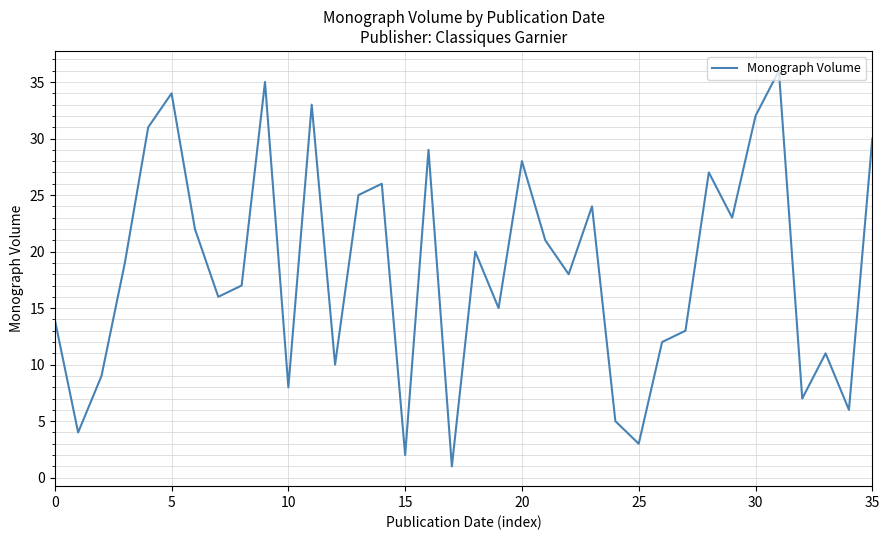

What is the greatest value displayed?

36